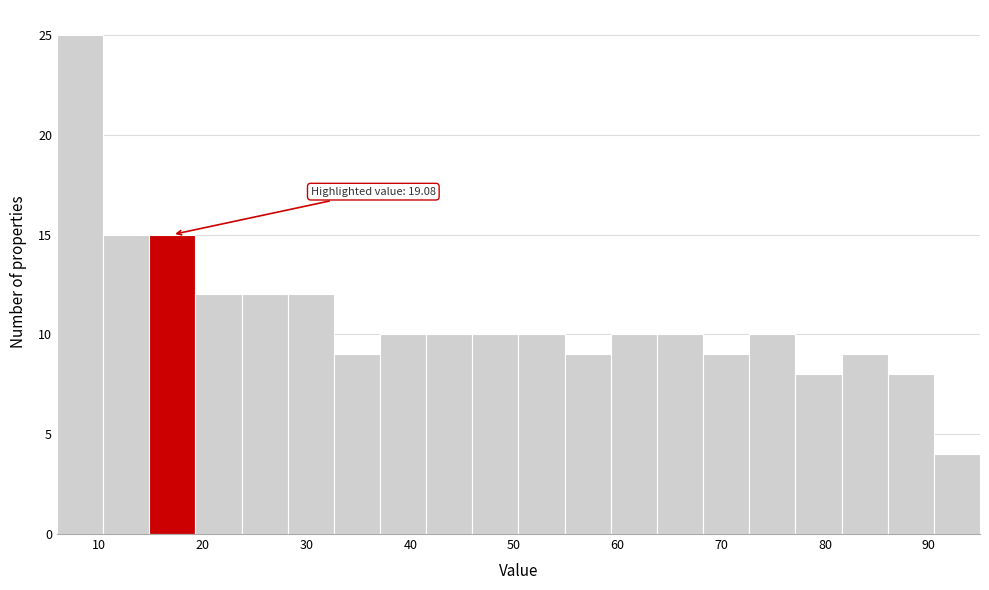

Over which range of the x-axis is the bar tallest?

6 to 10